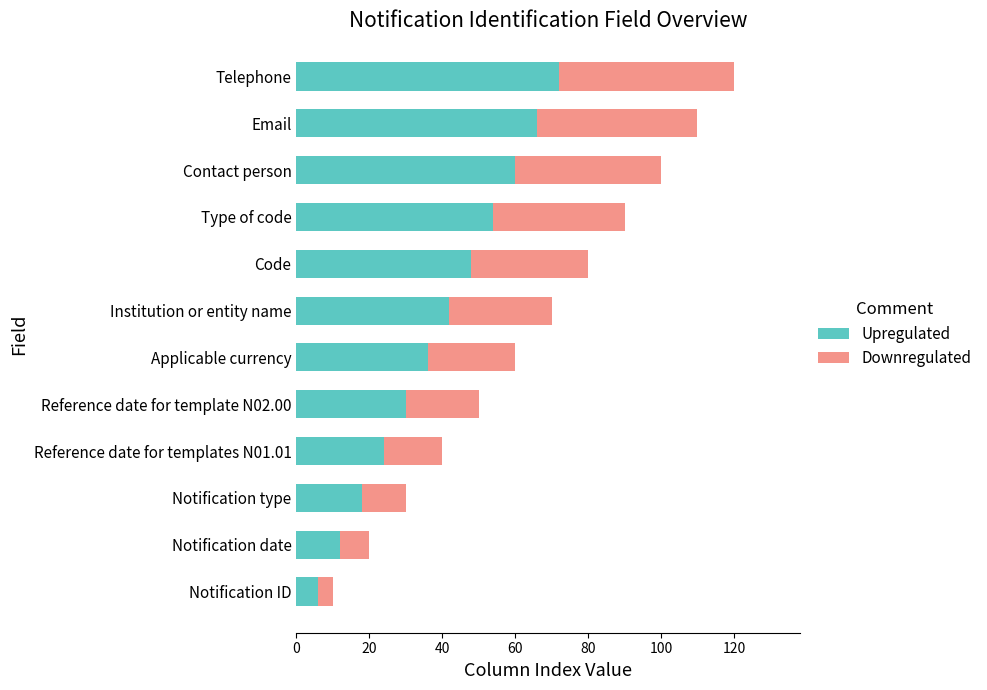

At which category is the sum across all series the highest?

Telephone